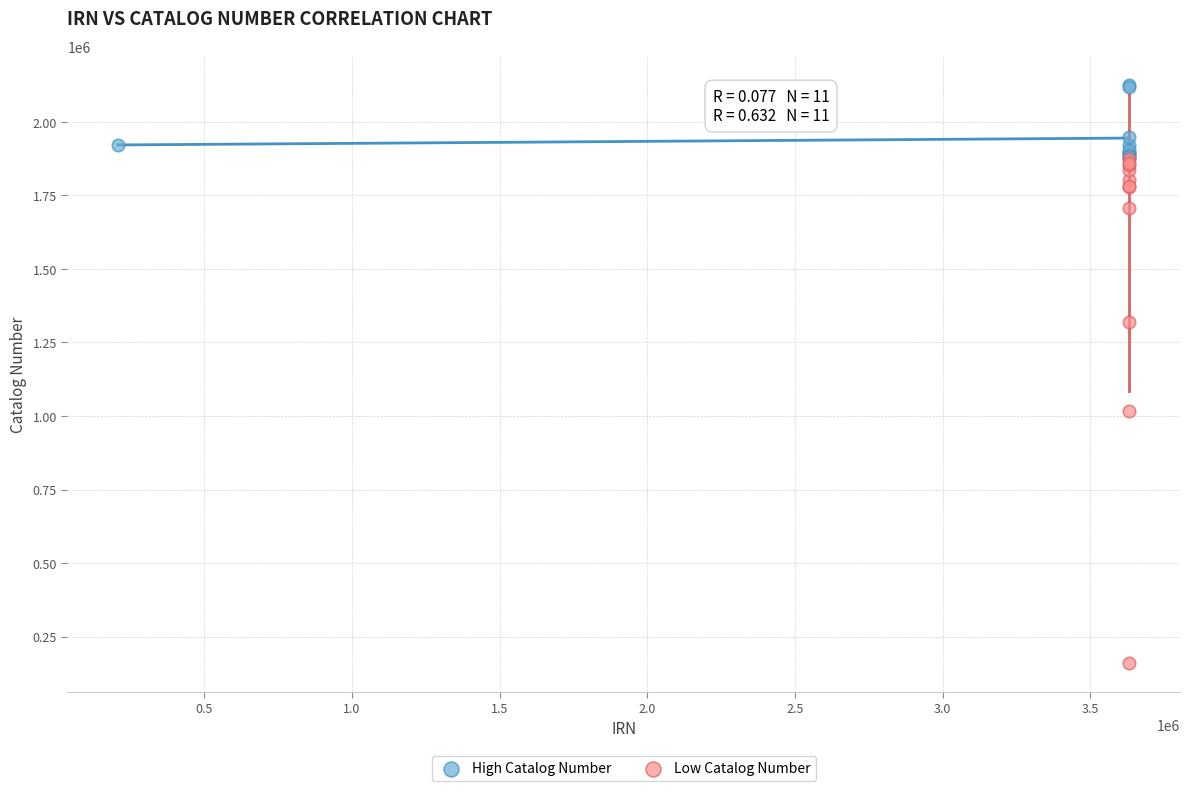

What are all the series names shown in the legend?

High Catalog Number, Low Catalog Number